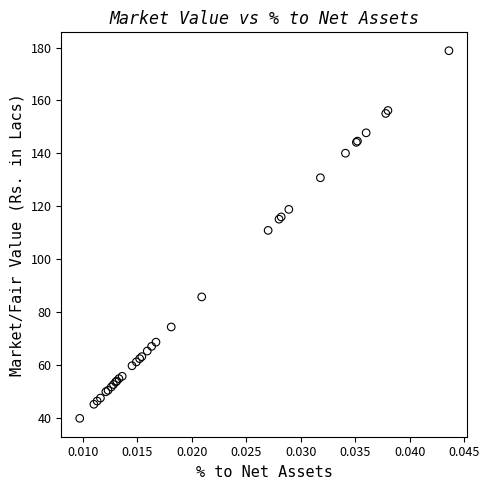

What Y value in the scatter plot is closest to 109?

110.8